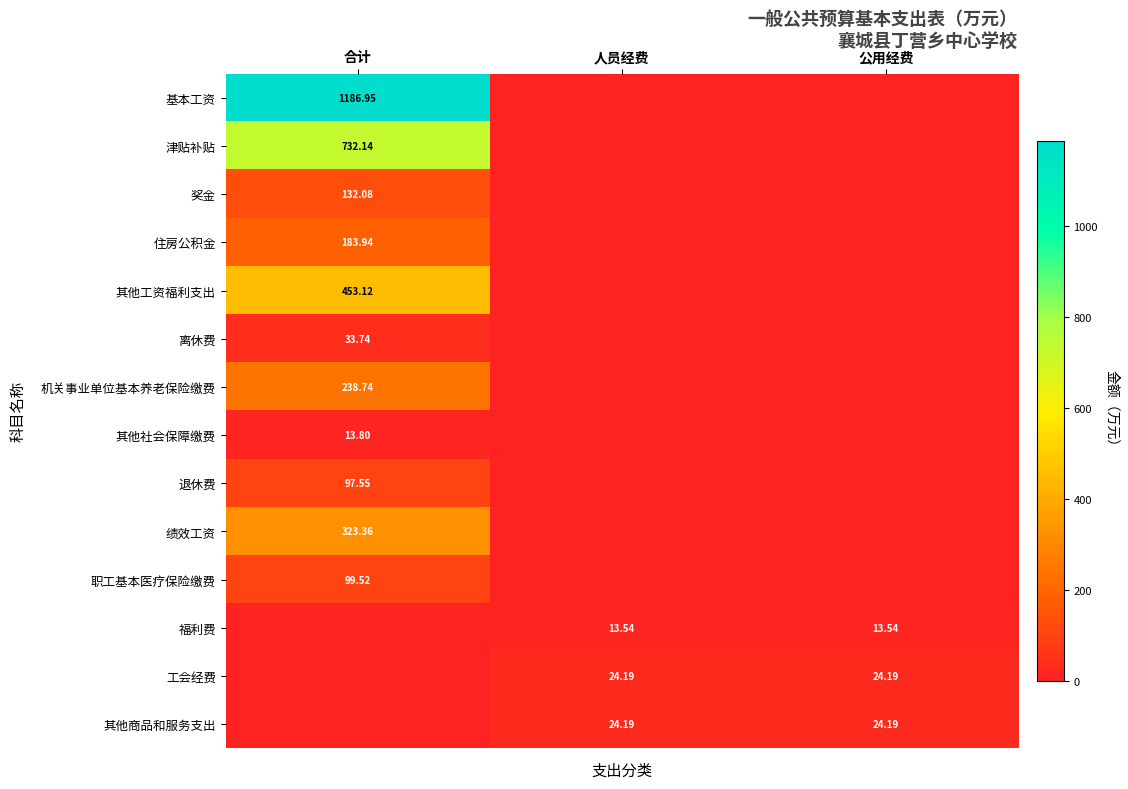

Which has a higher value, 公用经费 or 合计?

合计